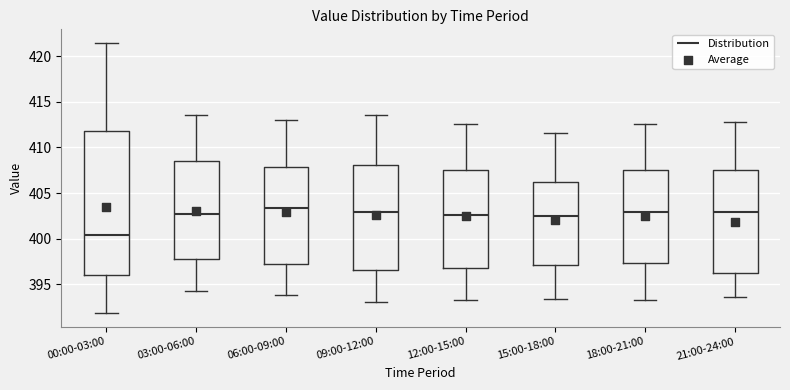

Where is the upper edge of the box for 21:00-24:00 on the y-axis? The values are not printed on the chart, so give them approximately, as read against the axis.

407.5